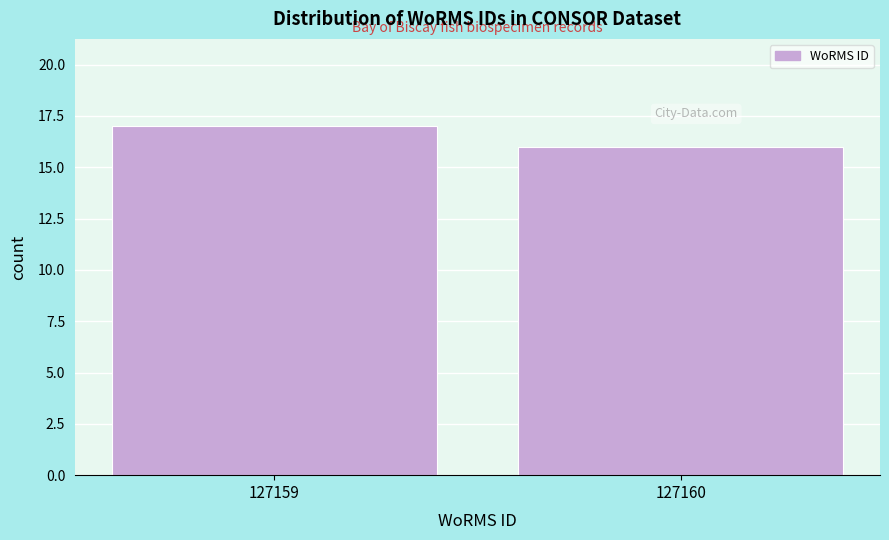

Reading right to left, what are all the values shown in this chart?

127160=16	127159=17